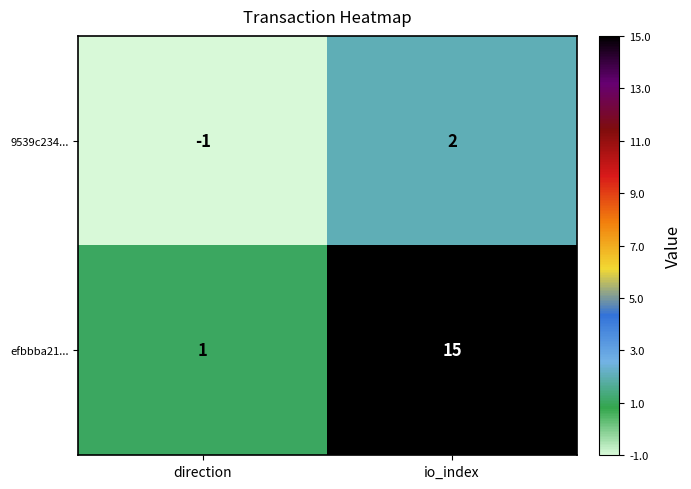

Which series has the largest range (max minus min)?

efbbba21...